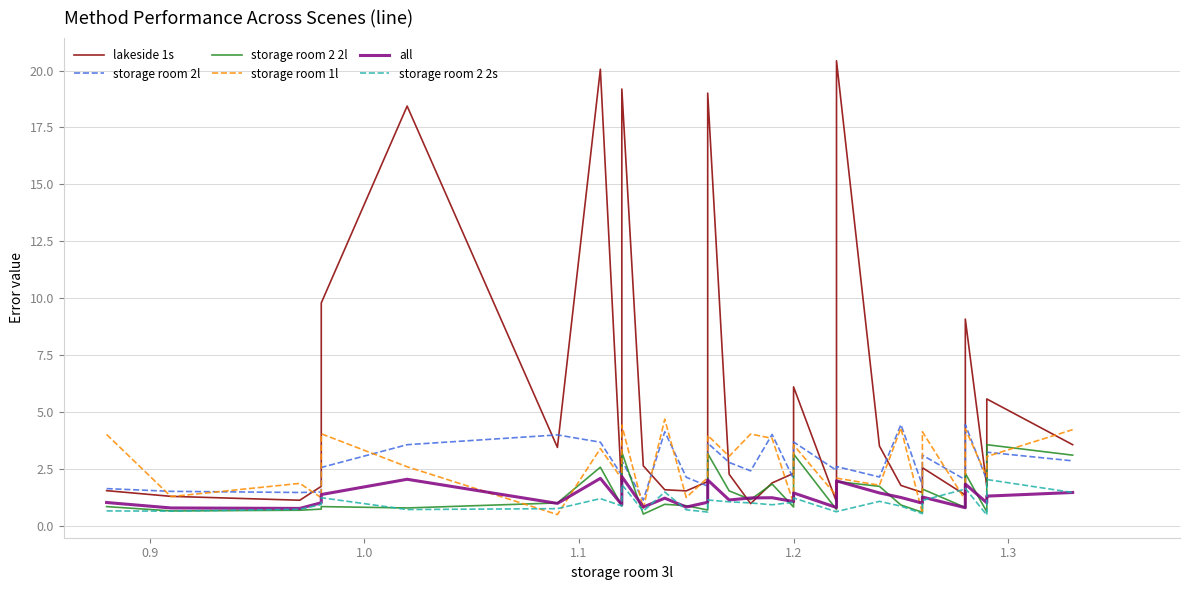

Which series has the largest total across all categories?

lakeside 1s